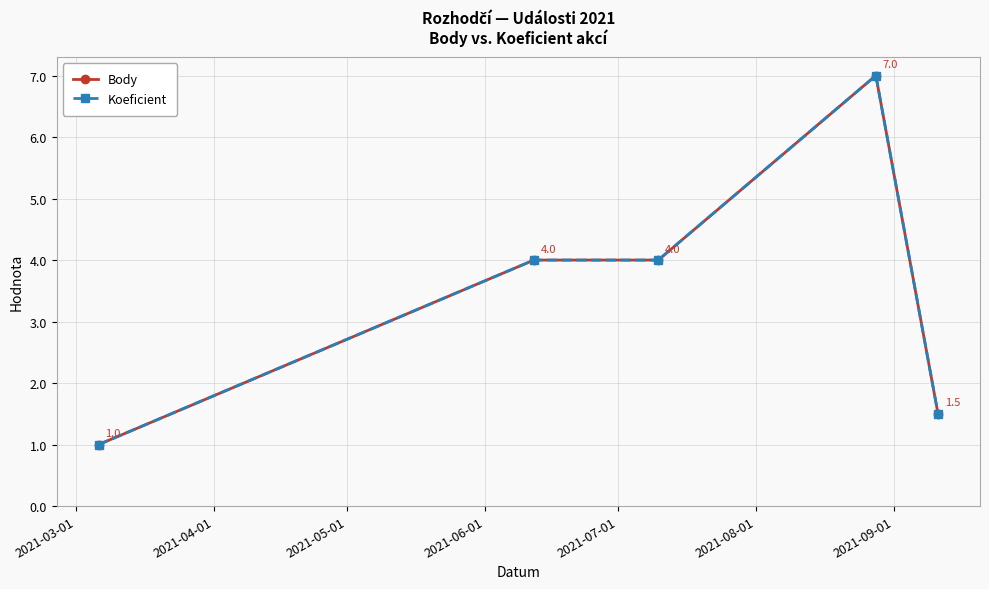

Is this an area chart (filled region under the line)?

No